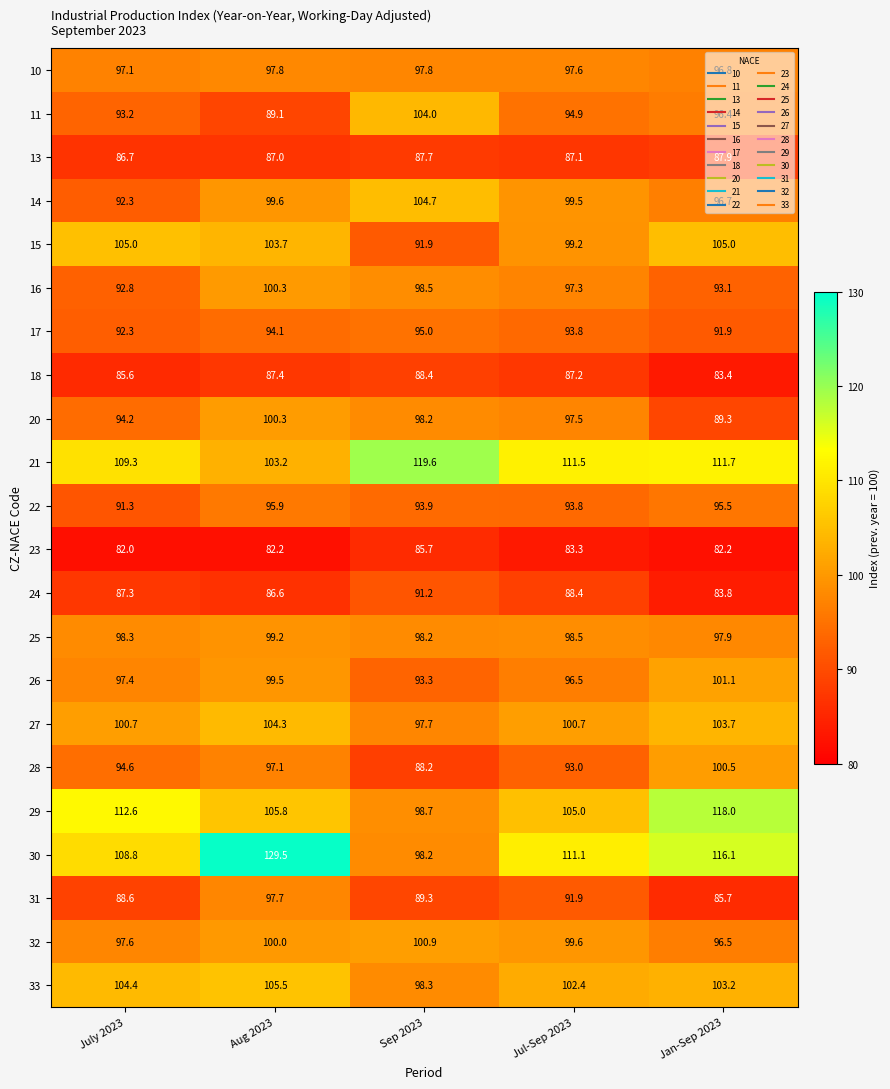

What is the sum of the 26 values at July 2023 and Sep 2023?

190.7